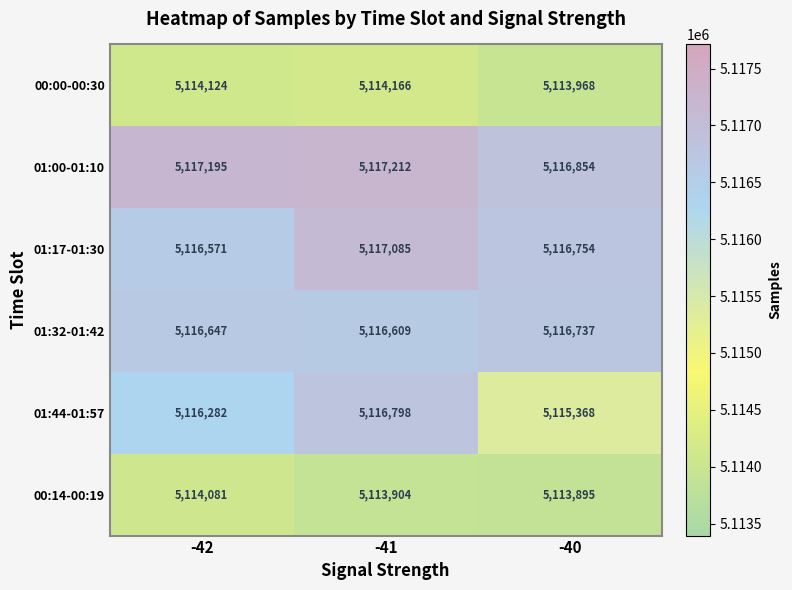

Which label corresponds to the largest value in the chart?

-41